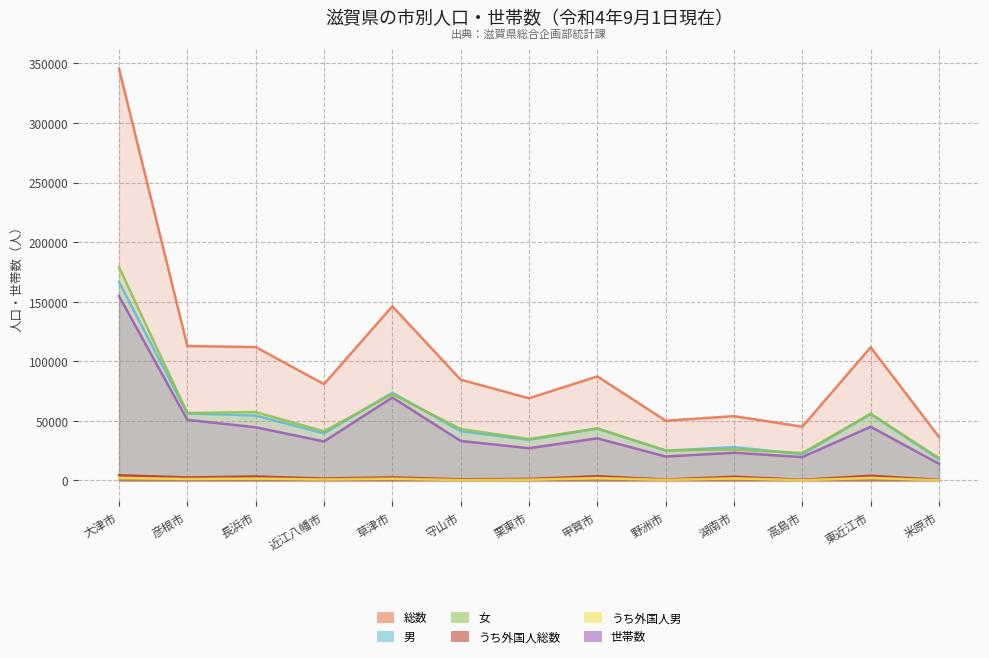

Reading left to right, list all the values displayed in this chart.

総数: 大津市=345561	彦根市=112847	長浜市=111948	近江八幡市=80897	草津市=146234	守山市=84613	栗東市=68985	甲賀市=87358	野洲市=50202	湖南市=54007	高島市=45179	東近江市=111806	米原市=36562
男: 大津市=166637	彦根市=56215	長浜市=54519	近江八幡市=39572	草津市=73736	守山市=41391	栗東市=34146	甲賀市=43606	野洲市=25020	湖南市=27993	高島市=22135	東近江市=55819	米原市=17725
女: 大津市=178924	彦根市=56632	長浜市=57429	近江八幡市=41325	草津市=72498	守山市=43222	栗東市=34839	甲賀市=43752	野洲市=25182	湖南市=26014	高島市=23044	東近江市=55987	米原市=18837
うち外国人総数: 大津市=4403	彦根市=2587	長浜市=3392	近江八幡市=1656	草津市=2633	守山市=975	栗東市=1302	甲賀市=3631	野洲市=761	湖南市=3198	高島市=555	東近江市=3996	米原市=519
うち外国人男: 大津市=2198	彦根市=1277	長浜市=1618	近江八幡市=904	草津市=1518	守山市=376	栗東市=664	甲賀市=2048	野洲市=488	湖南市=1808	高島市=274	東近江市=2227	米原市=217
世帯数: 大津市=154749	彦根市=50904	長浜市=44668	近江八幡市=32779	草津市=69660	守山市=33209	栗東市=27104	甲賀市=35370	野洲市=20126	湖南市=23293	高島市=19678	東近江市=45097	米原市=14038